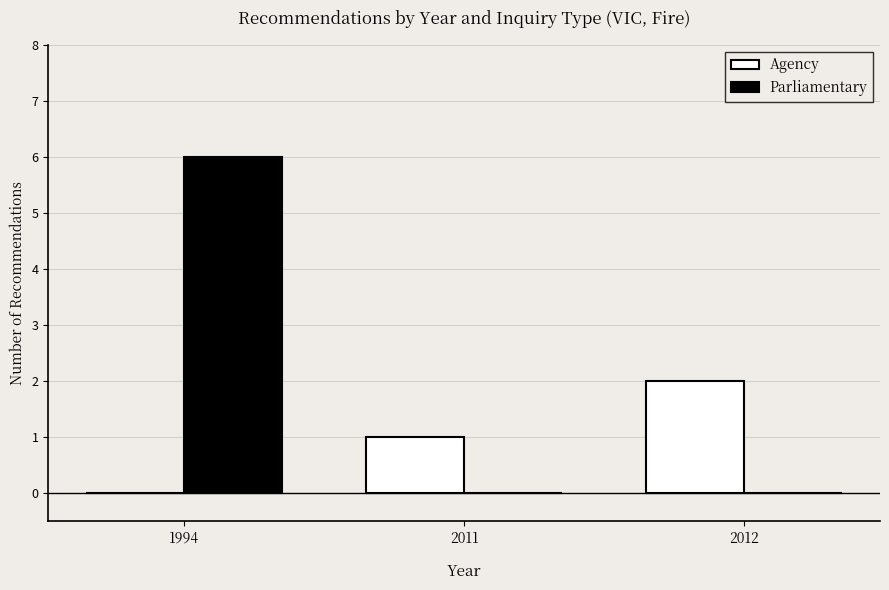

What is the sum of all Parliamentary values?

6